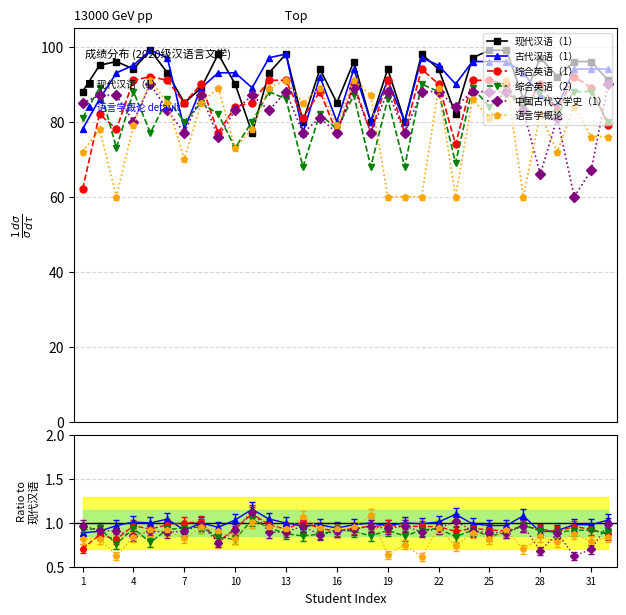

Between 31 and 21, which is larger?

21